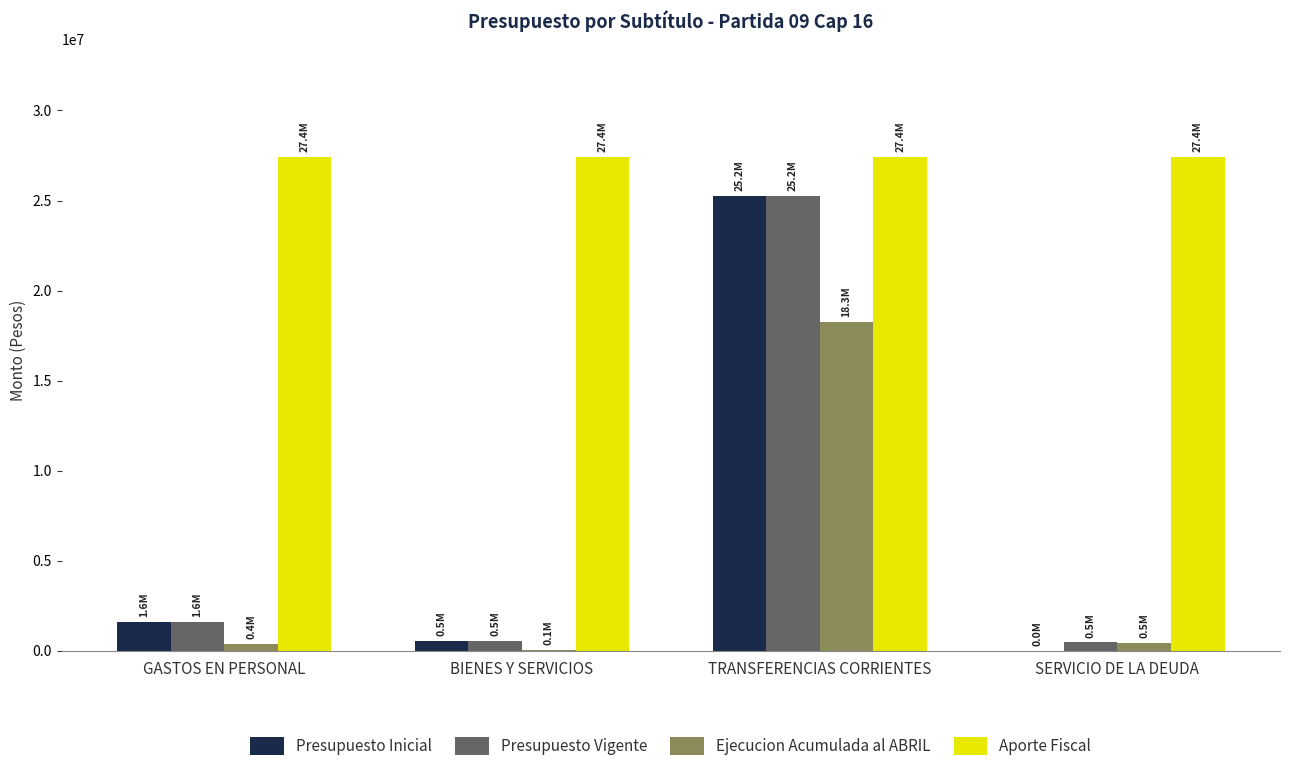

What value does the Aporte Fiscal series have at SERVICIO DE LA DEUDA?

27398453